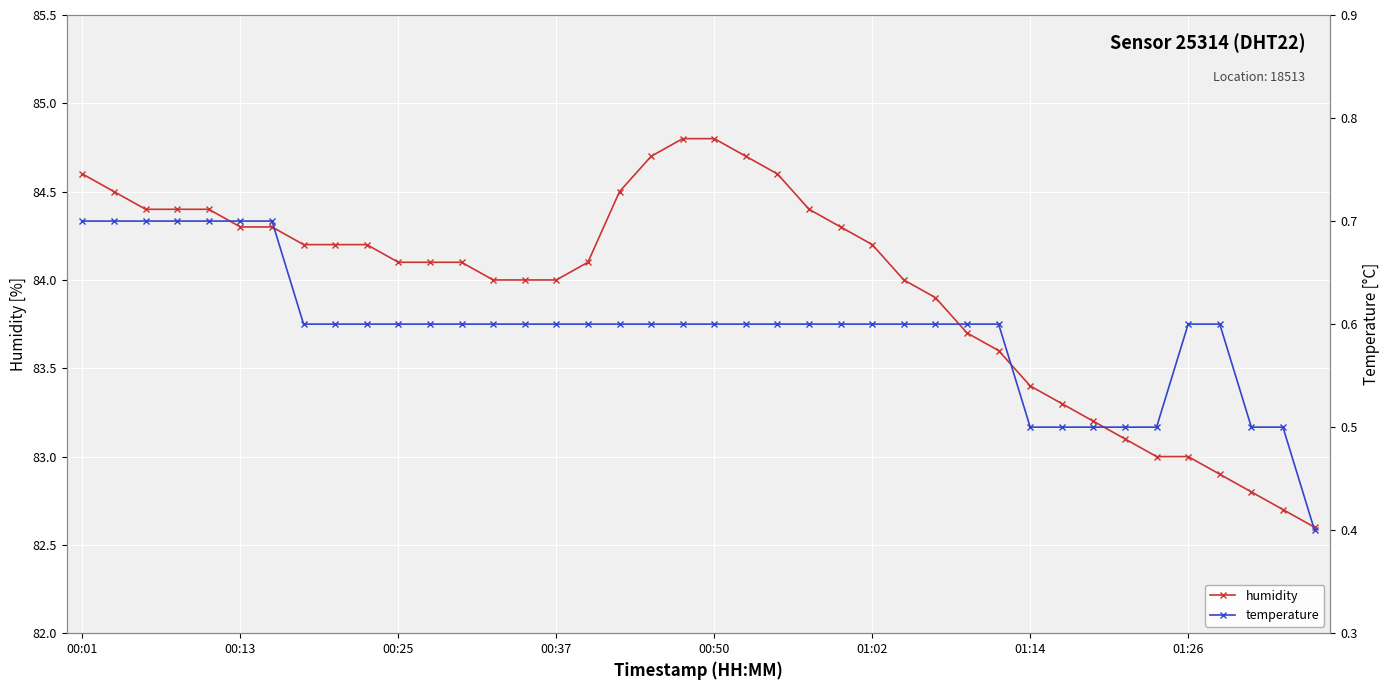

The humidity series shows 56.2 at 28. True or false?

False